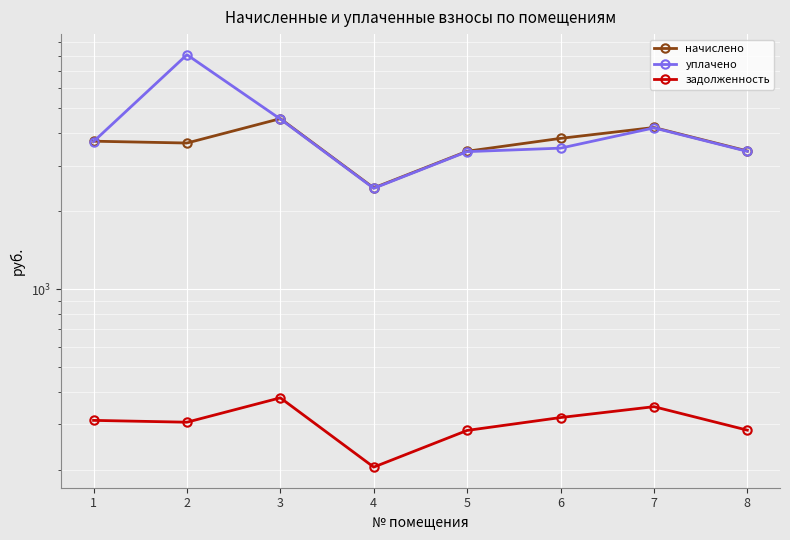

Between 1 and 8, which is larger?

1